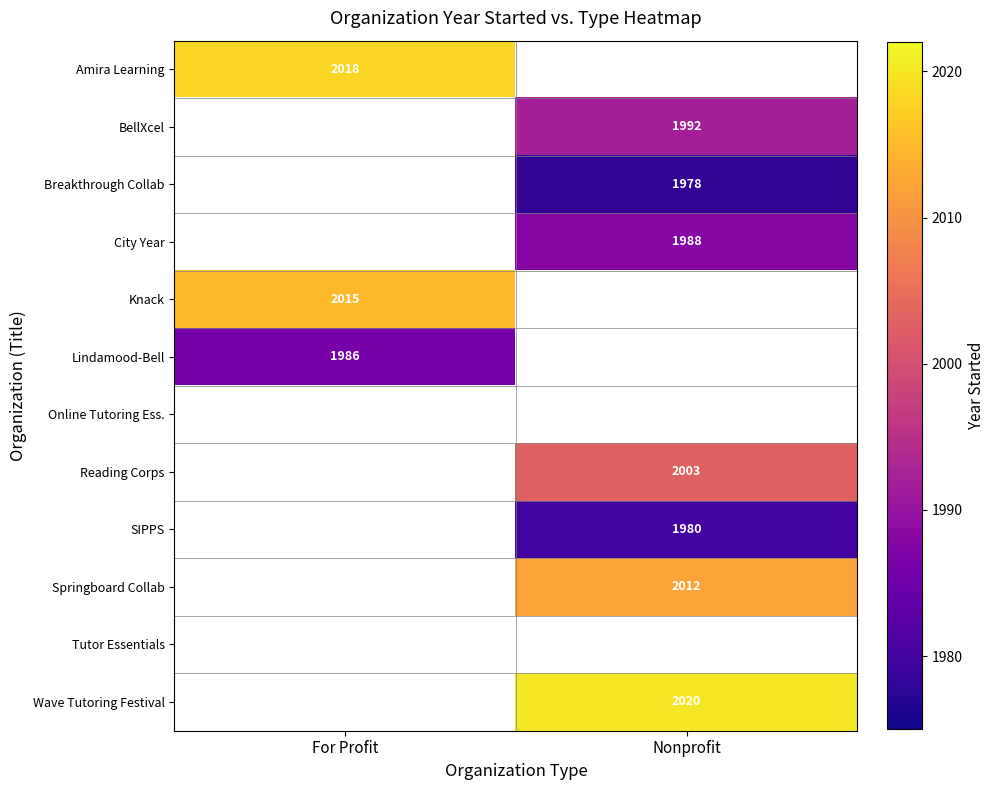

Is it true that City Year equals 1988 at Nonprofit?

True